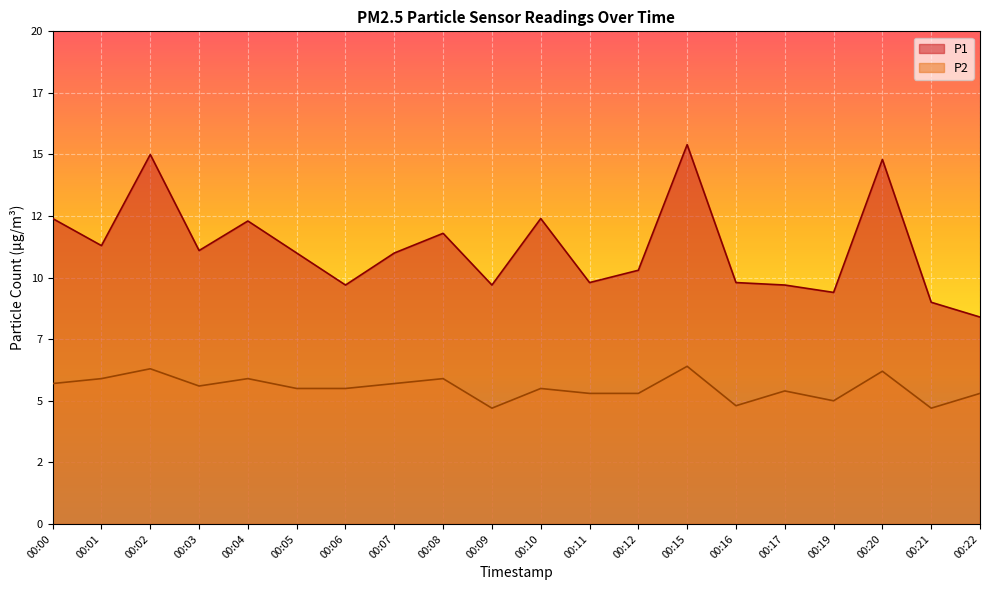

Reading left to right, transcribe all the data shown in this chart.

P1: 12.4	11.3	15.0	11.1	12.3	11.0	9.7	11.0	11.8	9.7	12.4	9.8	10.3	15.4	9.8	9.7	9.4	14.8	9.0	8.4
P2: 5.7	5.9	6.3	5.6	5.9	5.5	5.5	5.7	5.9	4.7	5.5	5.3	5.3	6.4	4.8	5.4	5.0	6.2	4.7	5.3